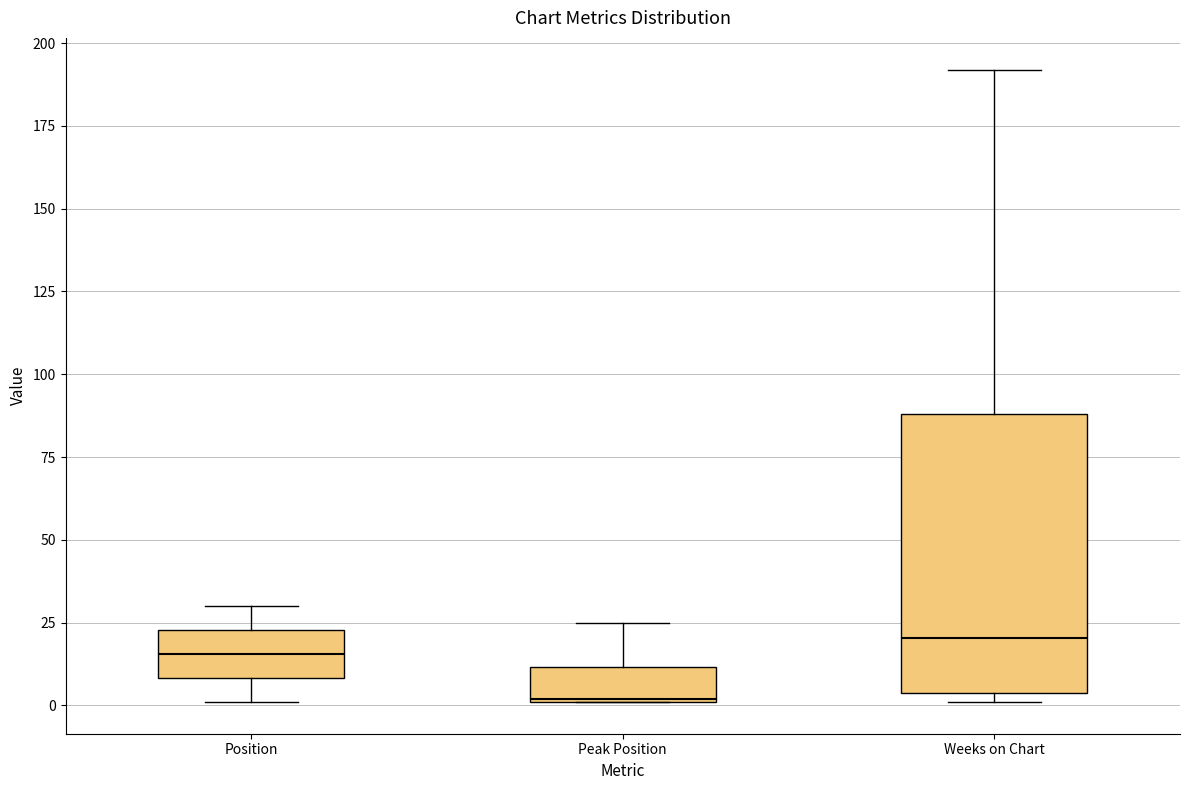

Reading left to right, read every box against the y-axis: the position of its median line, the range the box covers, and the ends of its whiskers. The values are not printed on the chart, so give them approximately, as read against the axis.

Position: median 15, box 10 to 25, whiskers 0 to 30
Peak Position: median 0, box 0 to 10, whiskers 0 to 25
Weeks on Chart: median 20, box 5 to 90, whiskers 0 to 190